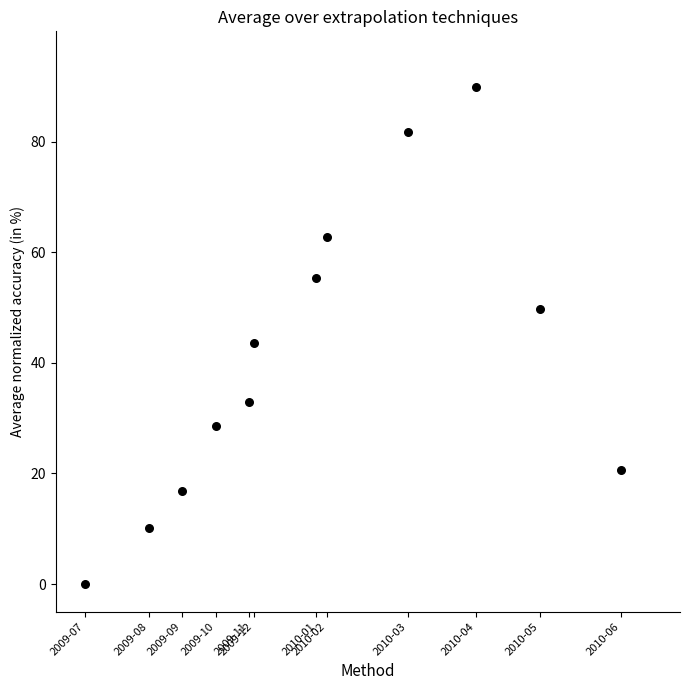

What Y value in the scatter plot is closest to 45?

43.6